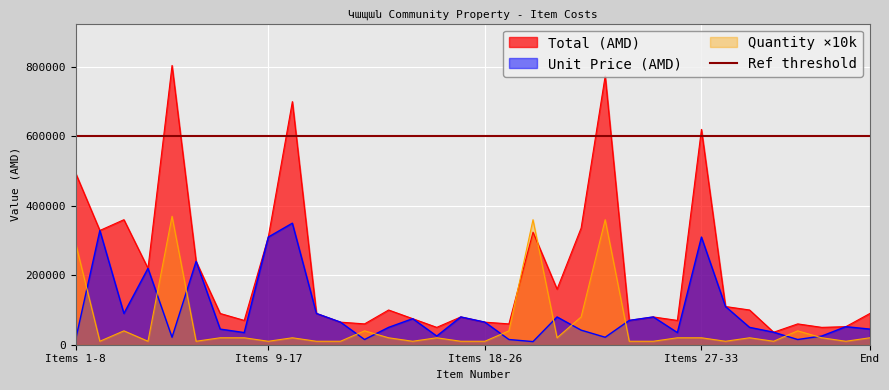

At which label does Total (AMD) reach its minimum?

30